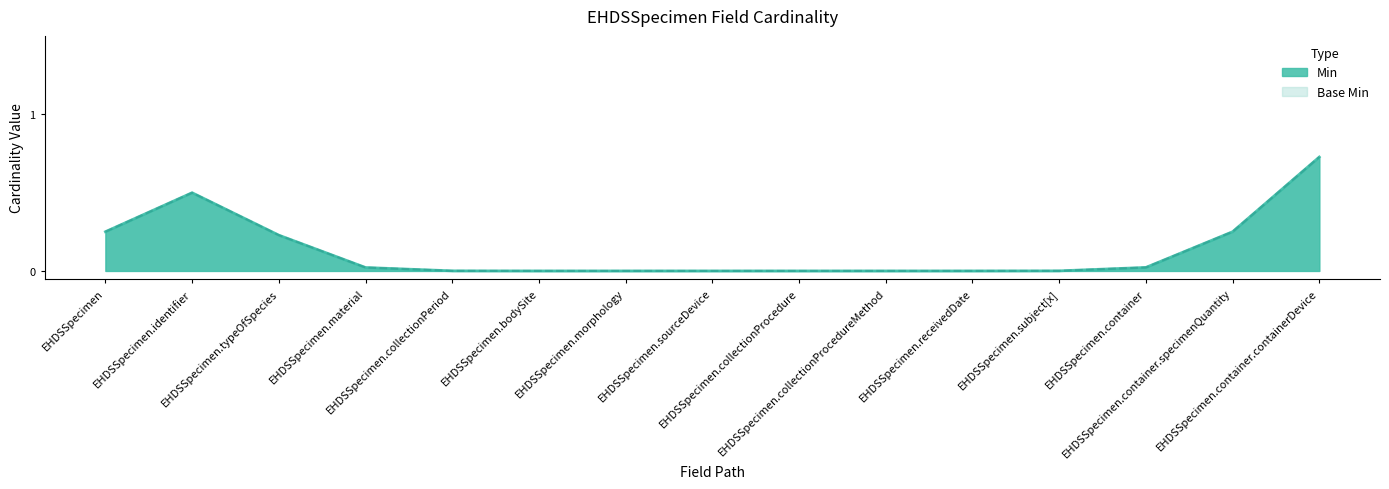

True or false: Base Min and Min intersect in this chart.

False